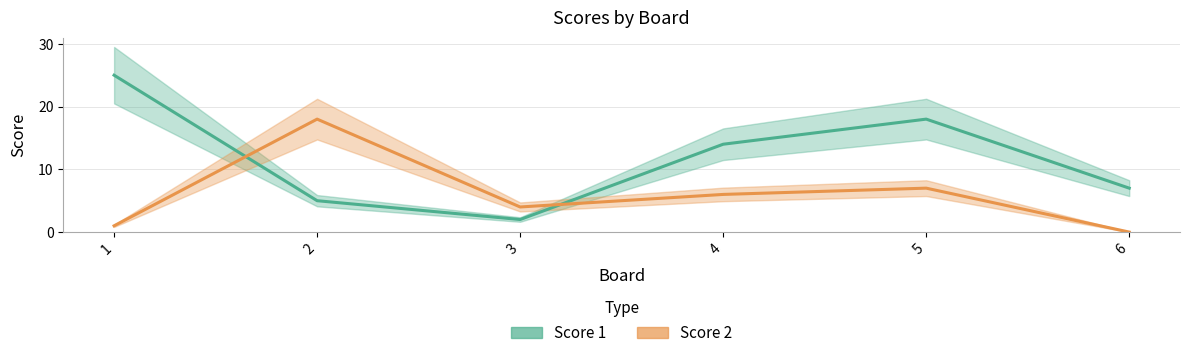

Rank the series at 2 from highest to lowest value.

Score 2, Score 1